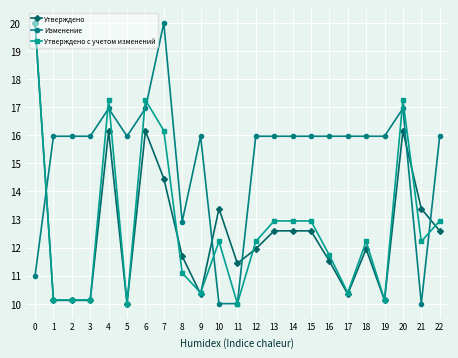

Reading left to right, extract all data points from this chart.

Утверждено: 0=20.0	1=10.1	2=10.1	3=10.1	4=16.2	5=10.0	6=16.2	7=14.5	8=11.7	9=10.3	10=13.4	11=11.4	12=12.0	13=12.6	14=12.6	15=12.6	16=11.5	17=10.3	18=12.0	19=10.1	20=16.2	21=13.4	22=12.6
Изменение: 0=11.0	1=16.0	2=16.0	3=16.0	4=17.0	5=16.0	6=17.0	7=20.0	8=12.9	9=16.0	10=10.0	11=10.0	12=16.0	13=16.0	14=16.0	15=16.0	16=16.0	17=16.0	18=16.0	19=16.0	20=17.0	21=10.0	22=16.0
Утверждено с учетом изменений: 0=20.0	1=10.1	2=10.1	3=10.1	4=17.3	5=10.0	6=17.3	7=16.2	8=11.1	9=10.4	10=12.2	11=10.0	12=12.2	13=12.9	14=12.9	15=12.9	16=11.7	17=10.4	18=12.2	19=10.1	20=17.3	21=12.2	22=12.9